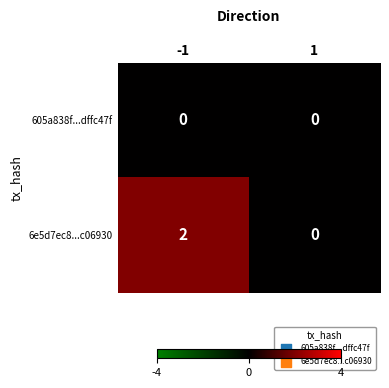

Reading left to right, extract all data points from this chart.

605a838f...dffc47f: -1=0	1=0
6e5d7ec8...c06930: -1=2	1=0